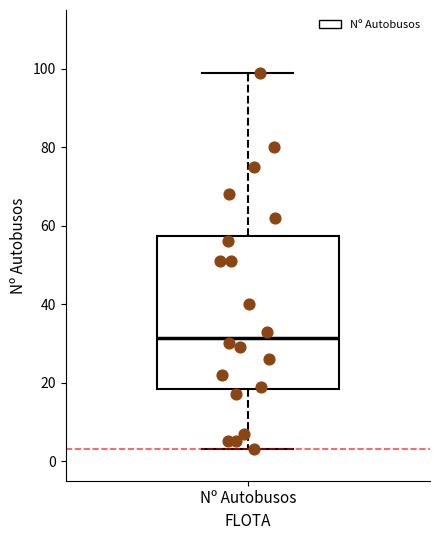

Read this box plot against the y-axis: the position of the median line, the range covered by the box, and the ends of both whiskers. The values are not printed on the chart, so give them approximately, as read against the axis.

median 32, box 18 to 58, whiskers 4 to 100